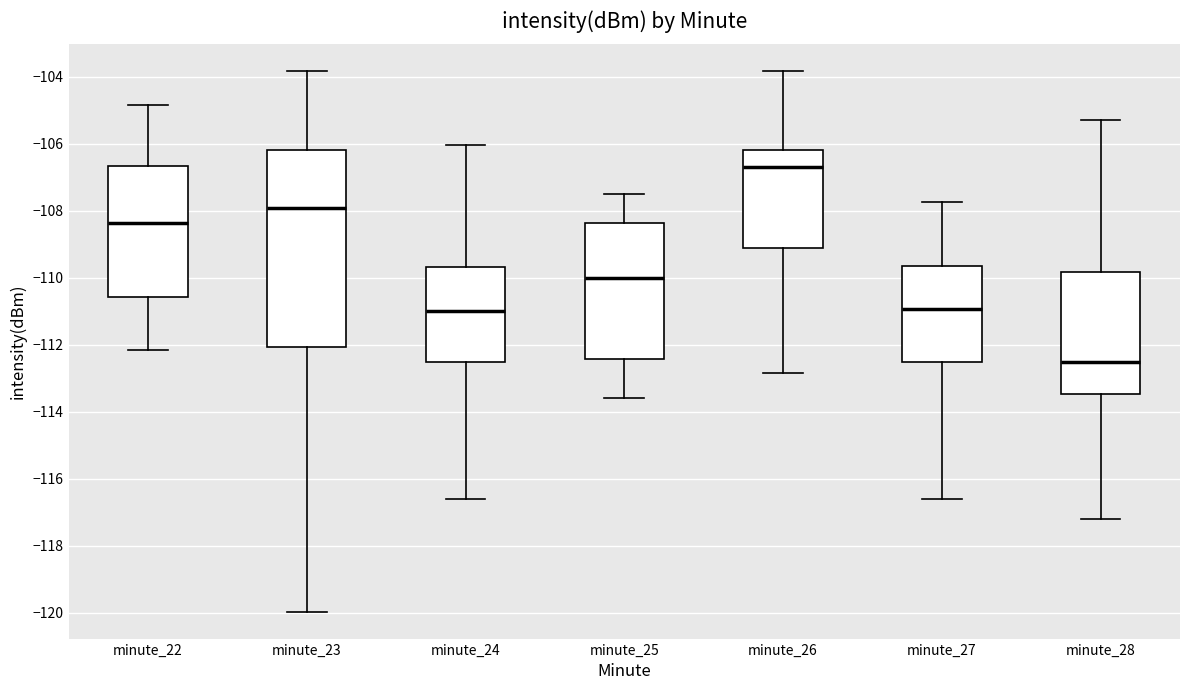

Which box is the tallest, from its lower edge to its upper edge?

minute_23